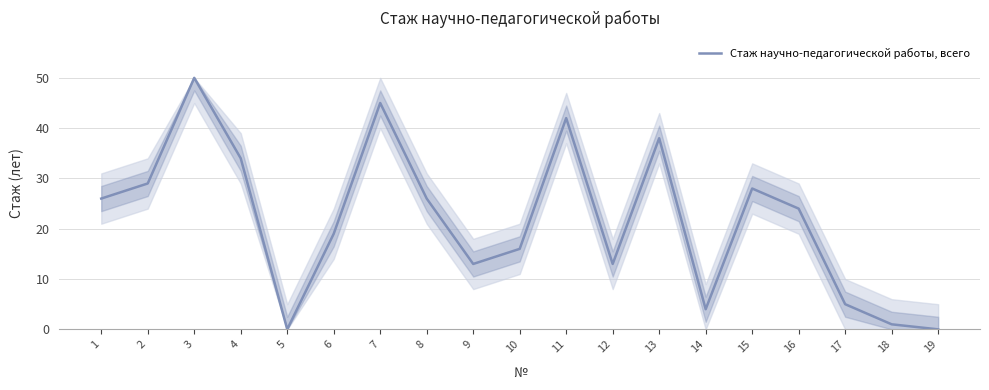

How many lines are shown in the chart?

1